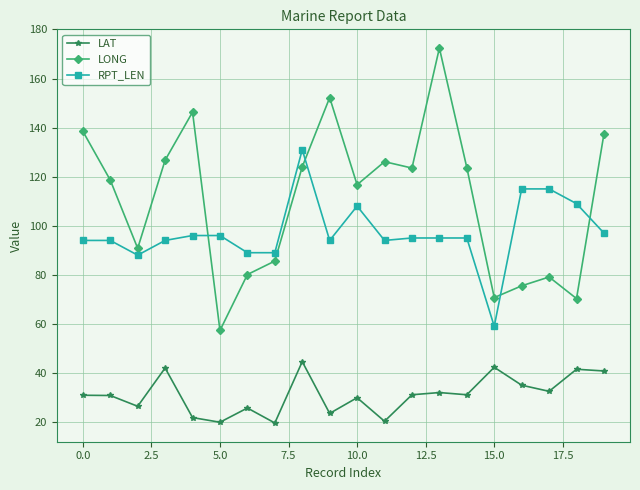

Which series has the widest spread of values?

LONG